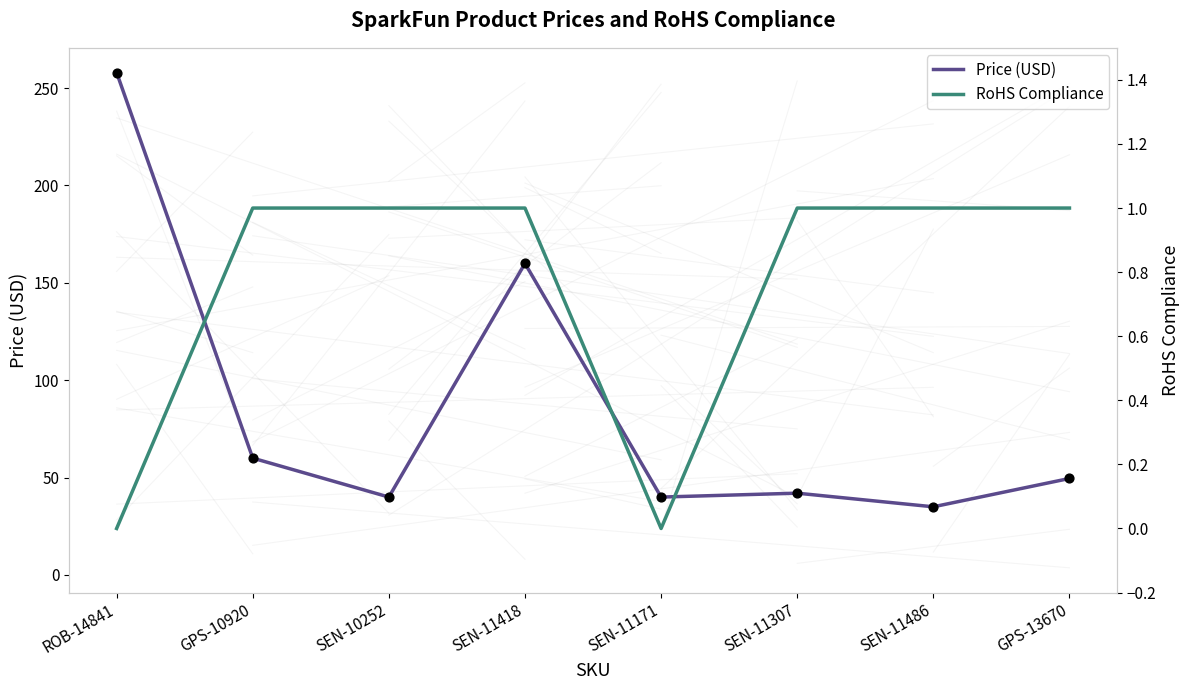

What is the total value across all series at GPS-10920?

61.0